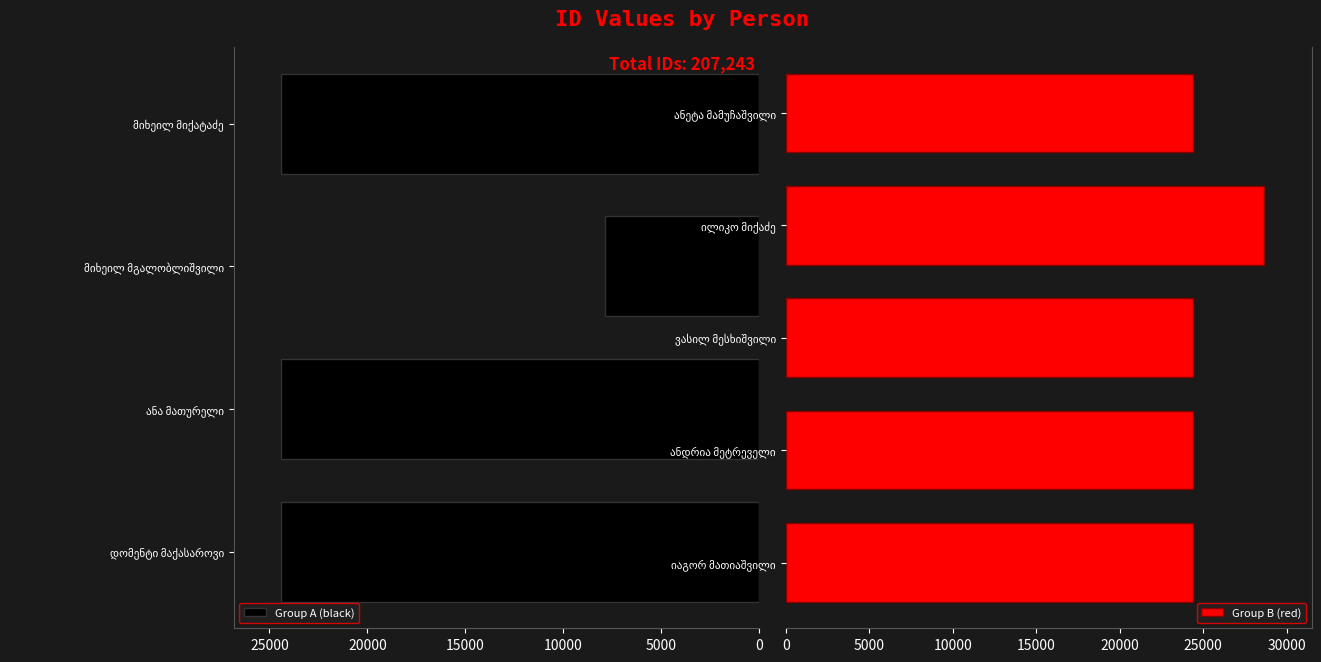

Read the value at ვასილ მესხიშვილი.

24393